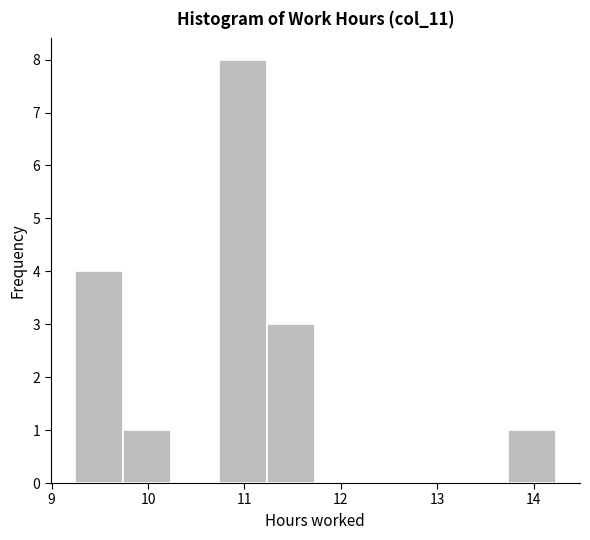

Reading left to right, list every bar in this chart as the range it spans on the x-axis followed by its height. Neither the bar edges nor the heights are printed on the chart, so give them approximately, as read against the axes.

9.2 to 9.7: 4
9.7 to 10.2: 1
10.2 to 10.7: 0
10.7 to 11.2: 8
11.2 to 11.7: 3
11.7 to 12.2: 0
12.2 to 12.7: 0
12.7 to 13.2: 0
13.2 to 13.7: 0
13.7 to 14.2: 1